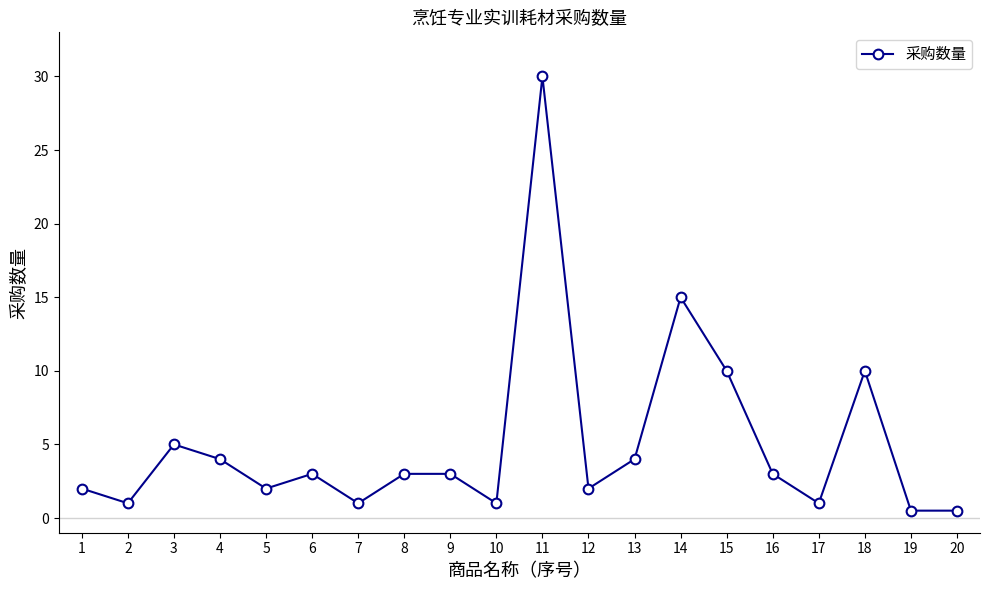

At which label is the value closest to 15?

14